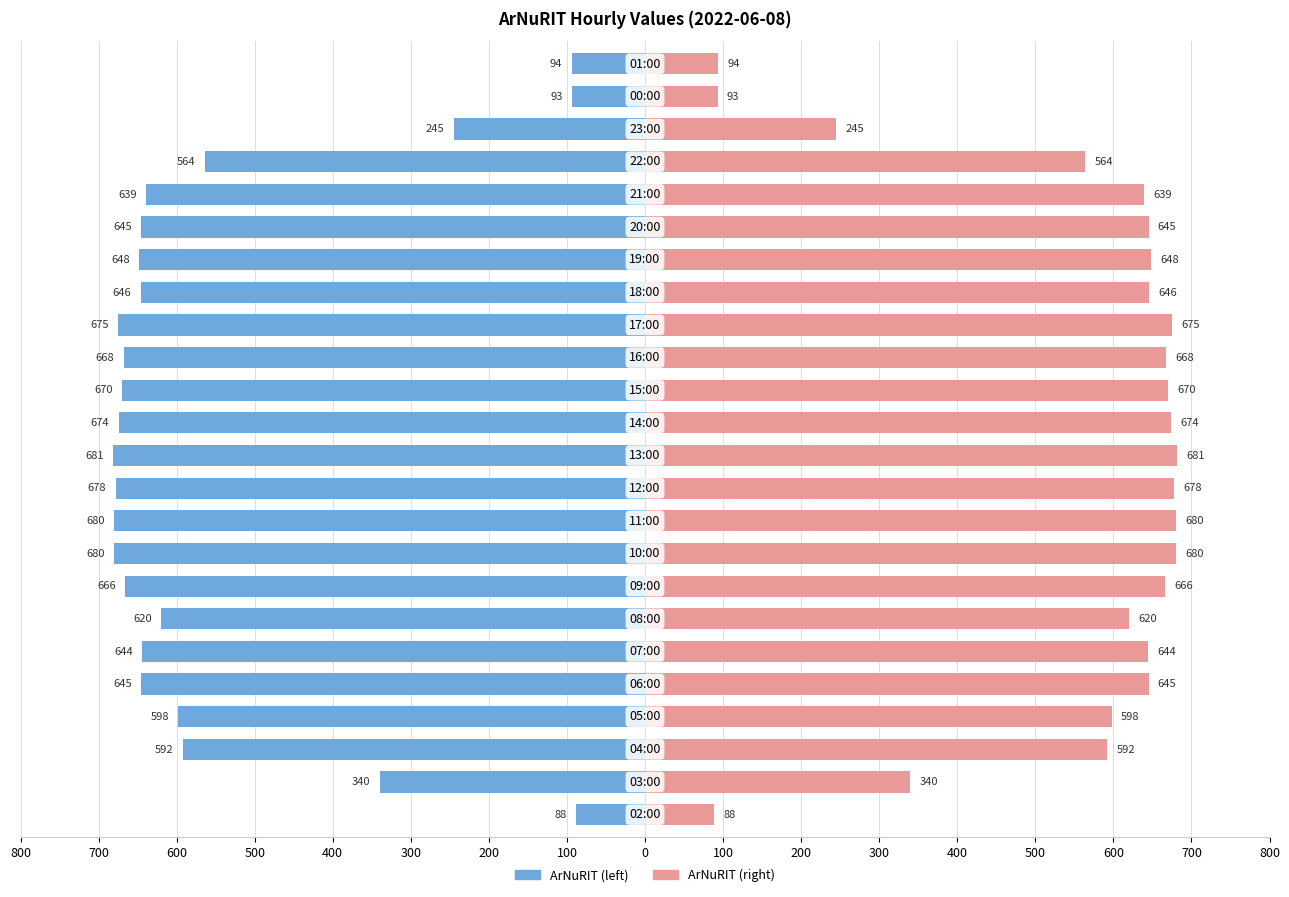

True or false: ArNuRIT Right has a value of 213 at 400.

False